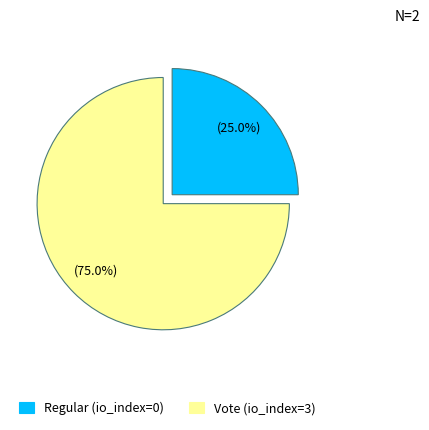

To the nearest percent, what is the difference between the largest and smallest slice percentages?

50%